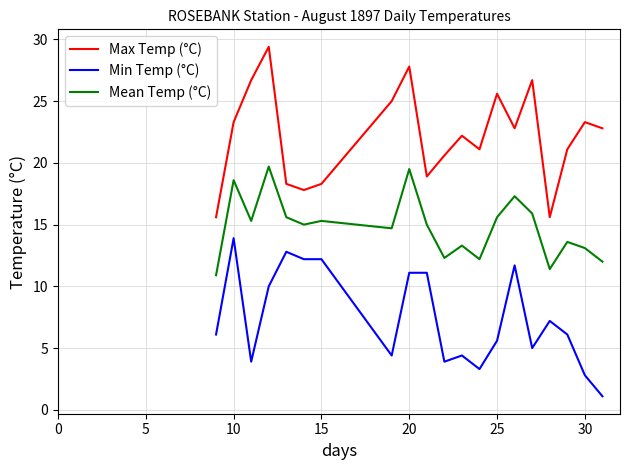

How many categories are shown in the chart?

20